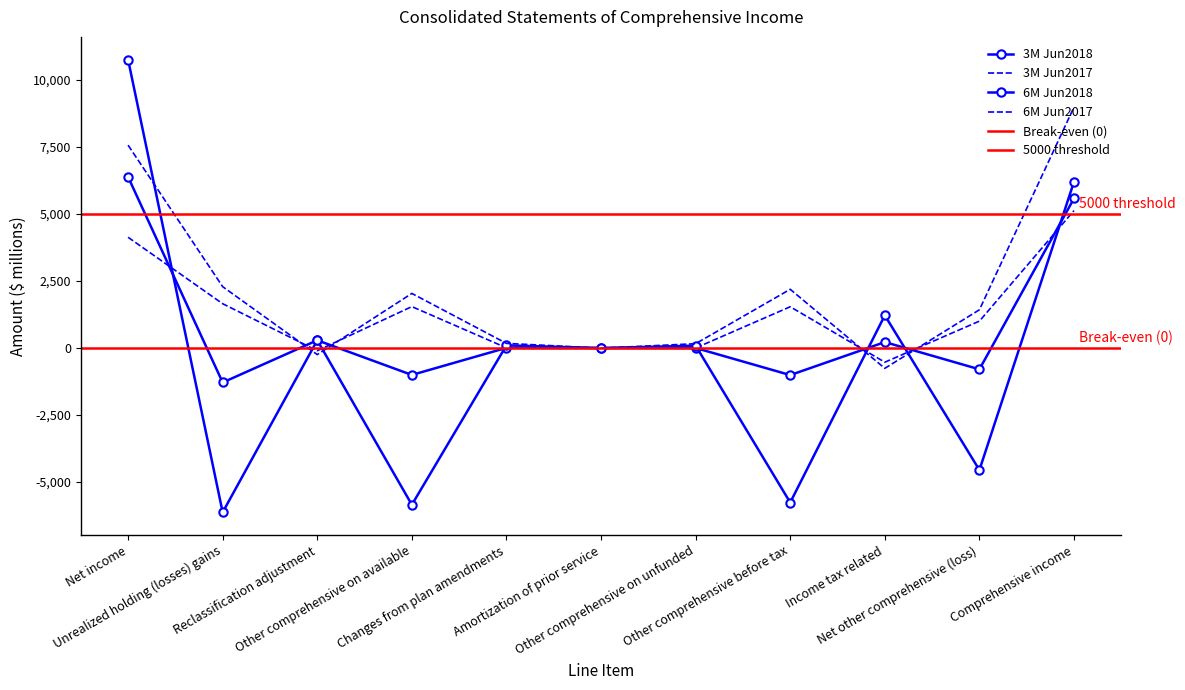

What is the average value of the 3M Jun2018 series?

755